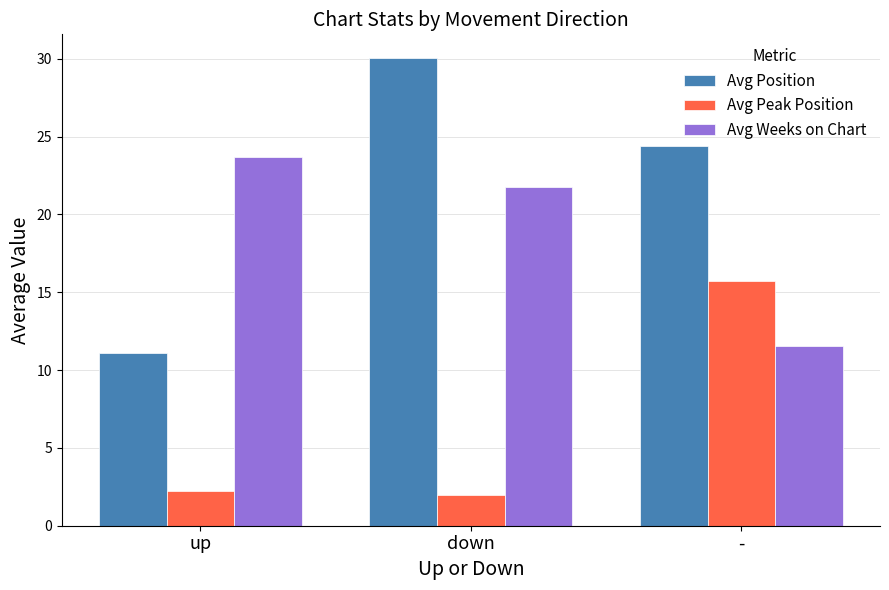

What is the sum of the Avg Position values at - and down?

54.4